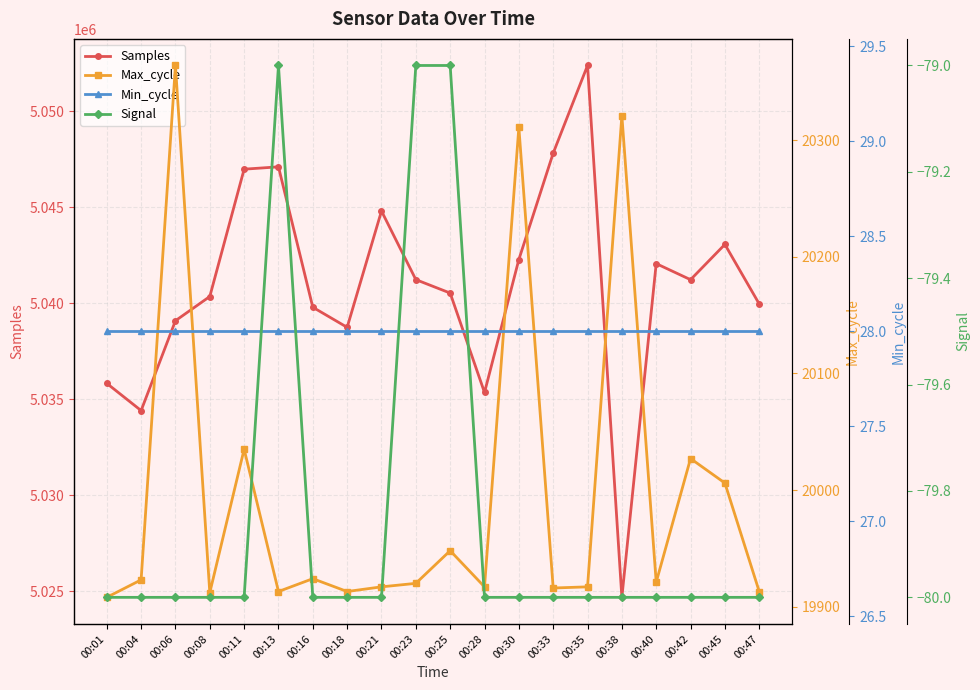

True or false: Signal and Samples intersect in this chart.

False